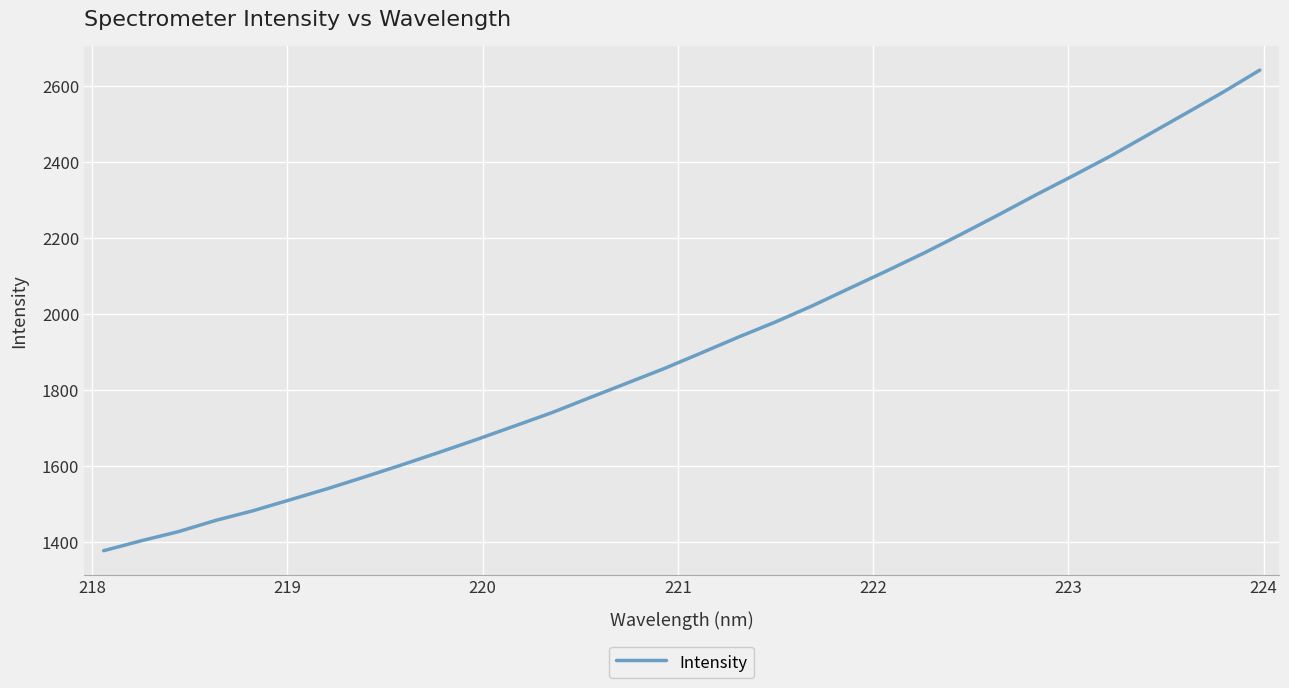

What is the minimum value shown in the chart?

1376.6